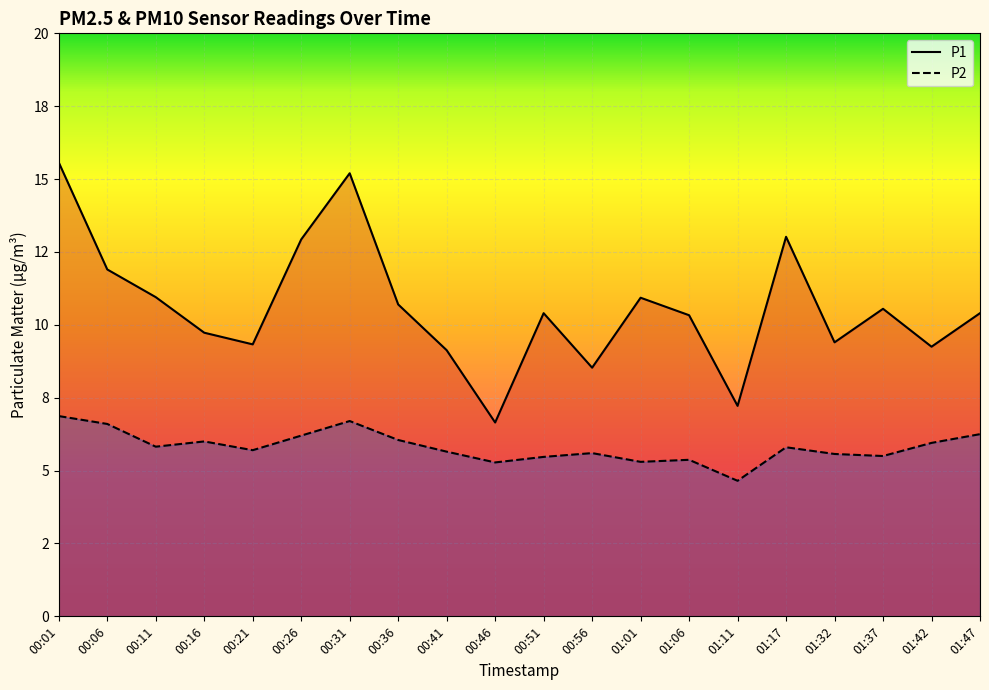

What is the spread (max minus min) of values at 00:36?

4.6